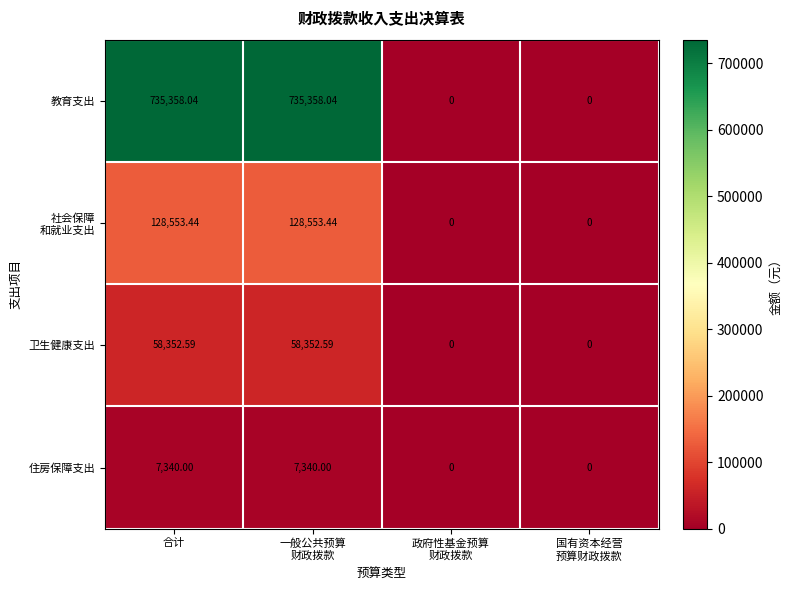

Which series has the largest range (max minus min)?

教育支出